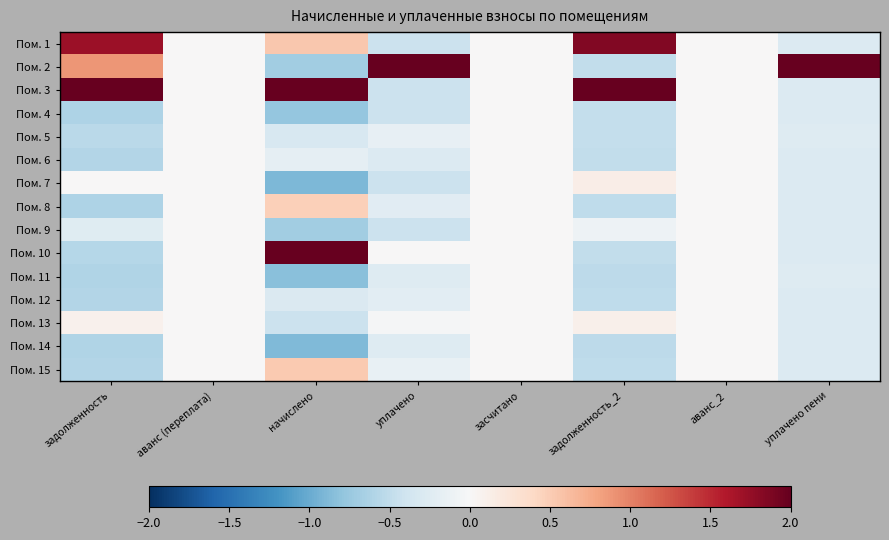

Reading left to right, what are all the values shown in this chart?

Пом. 1: задолженность=1.7	аванс (переплата)=0.0	начислено=0.5	уплачено=-0.4	засчитано=0.0	задолженность_2=1.8	аванс_2=0.0	уплачено пени=-0.3
Пом. 2: задолженность=0.9	аванс (переплата)=0.0	начислено=-0.7	уплачено=2.0	засчитано=0.0	задолженность_2=-0.5	аванс_2=0.0	уплачено пени=2.0
Пом. 3: задолженность=2.0	аванс (переплата)=0.0	начислено=2.0	уплачено=-0.4	засчитано=0.0	задолженность_2=2.0	аванс_2=0.0	уплачено пени=-0.3
Пом. 4: задолженность=-0.6	аванс (переплата)=0.0	начислено=-0.8	уплачено=-0.4	засчитано=0.0	задолженность_2=-0.5	аванс_2=0.0	уплачено пени=-0.3
Пом. 5: задолженность=-0.5	аванс (переплата)=0.0	начислено=-0.3	уплачено=-0.2	засчитано=0.0	задолженность_2=-0.5	аванс_2=0.0	уплачено пени=-0.3
Пом. 6: задолженность=-0.6	аванс (переплата)=0.0	начислено=-0.2	уплачено=-0.3	засчитано=0.0	задолженность_2=-0.5	аванс_2=0.0	уплачено пени=-0.3
Пом. 7: задолженность=0.0	аванс (переплата)=0.0	начислено=-0.9	уплачено=-0.4	засчитано=0.0	задолженность_2=0.1	аванс_2=0.0	уплачено пени=-0.3
Пом. 8: задолженность=-0.6	аванс (переплата)=0.0	начислено=0.5	уплачено=-0.2	засчитано=0.0	задолженность_2=-0.5	аванс_2=0.0	уплачено пени=-0.3
Пом. 9: задолженность=-0.2	аванс (переплата)=0.0	начислено=-0.7	уплачено=-0.4	засчитано=0.0	задолженность_2=-0.1	аванс_2=0.0	уплачено пени=-0.3
Пом. 10: задолженность=-0.6	аванс (переплата)=0.0	начислено=2.0	уплачено=0.0	засчитано=0.0	задолженность_2=-0.5	аванс_2=0.0	уплачено пени=-0.3
Пом. 11: задолженность=-0.6	аванс (переплата)=0.0	начислено=-0.8	уплачено=-0.3	засчитано=0.0	задолженность_2=-0.5	аванс_2=0.0	уплачено пени=-0.3
Пом. 12: задолженность=-0.6	аванс (переплата)=0.0	начислено=-0.3	уплачено=-0.2	засчитано=0.0	задолженность_2=-0.5	аванс_2=0.0	уплачено пени=-0.3
Пом. 13: задолженность=0.1	аванс (переплата)=0.0	начислено=-0.4	уплачено=-0.0	засчитано=0.0	задолженность_2=0.1	аванс_2=0.0	уплачено пени=-0.3
Пом. 14: задолженность=-0.6	аванс (переплата)=0.0	начислено=-0.9	уплачено=-0.3	засчитано=0.0	задолженность_2=-0.5	аванс_2=0.0	уплачено пени=-0.3
Пом. 15: задолженность=-0.6	аванс (переплата)=0.0	начислено=0.5	уплачено=-0.1	засчитано=0.0	задолженность_2=-0.5	аванс_2=0.0	уплачено пени=-0.3